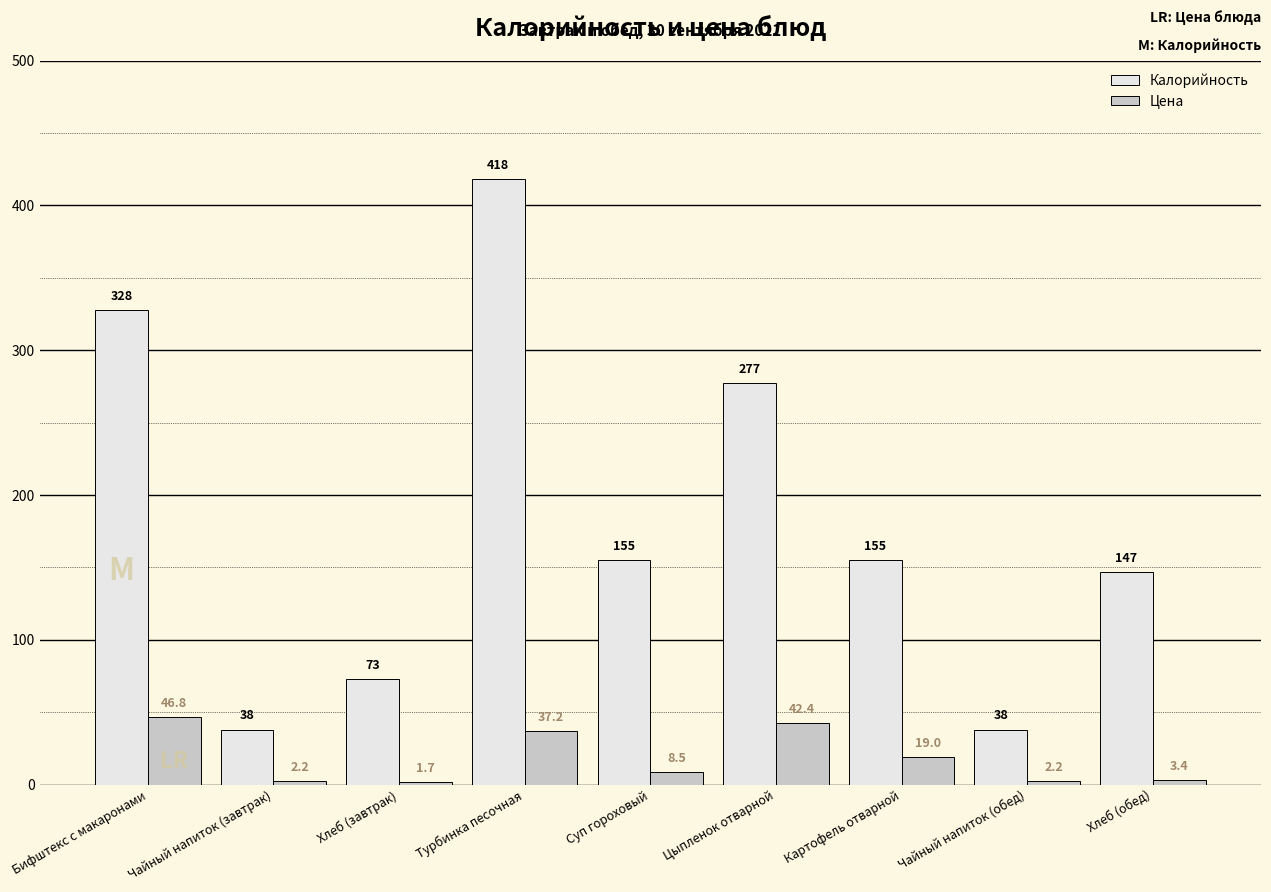

At how many categories does at least one series exceed 231?

3